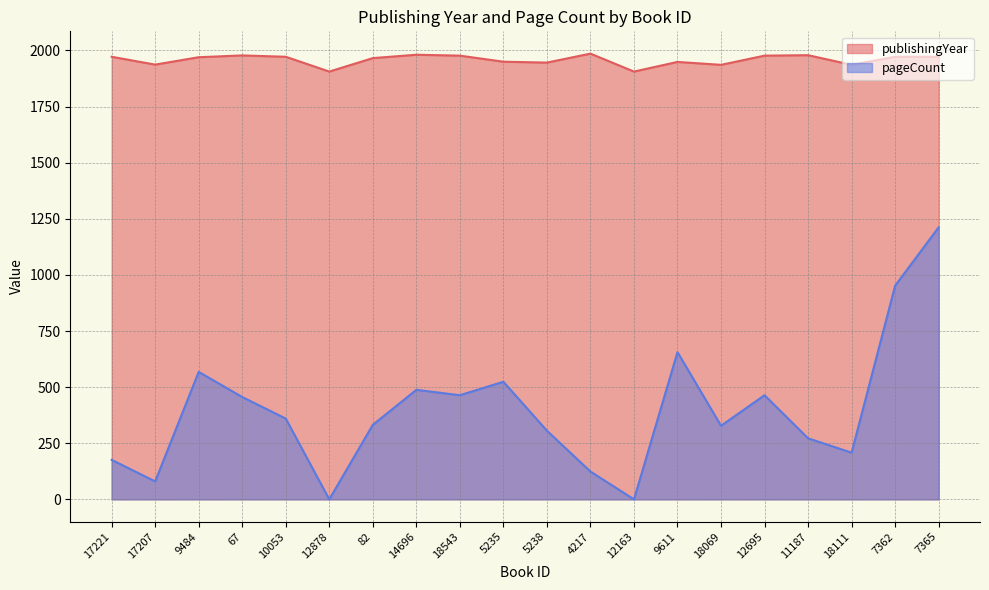

What value does the pageCount series have at 67?

456